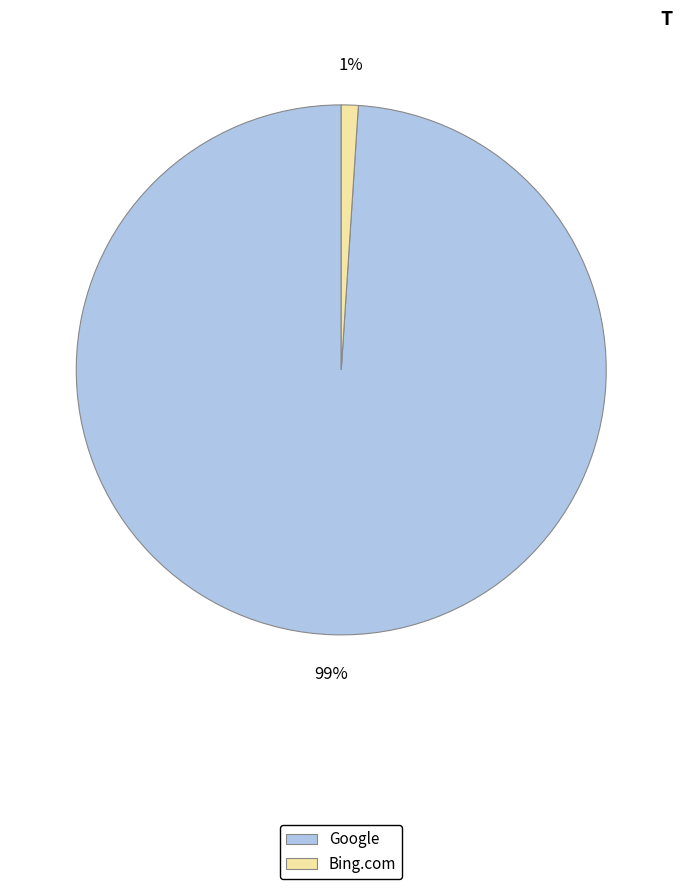

Combined, do Bing.com and Google account for over 50%?

Yes